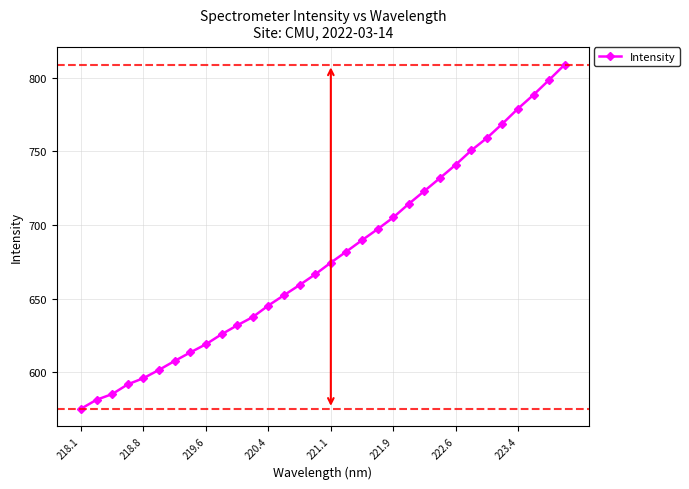

What is the minimum value shown in the chart?

575.2